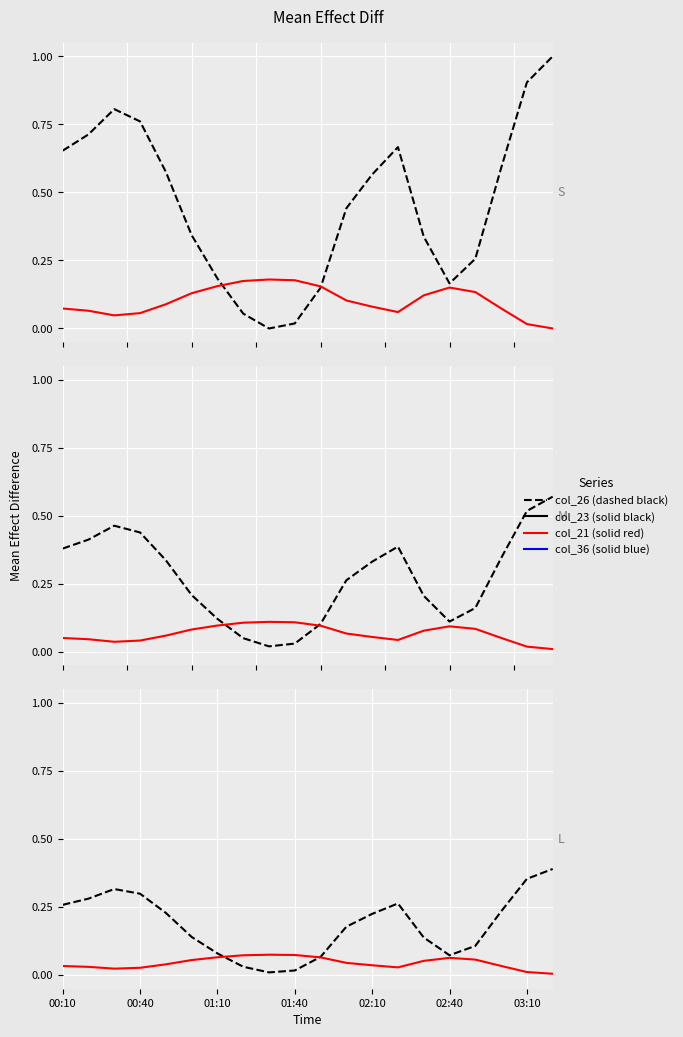

Does the chart display data point markers on the line(s)?

No